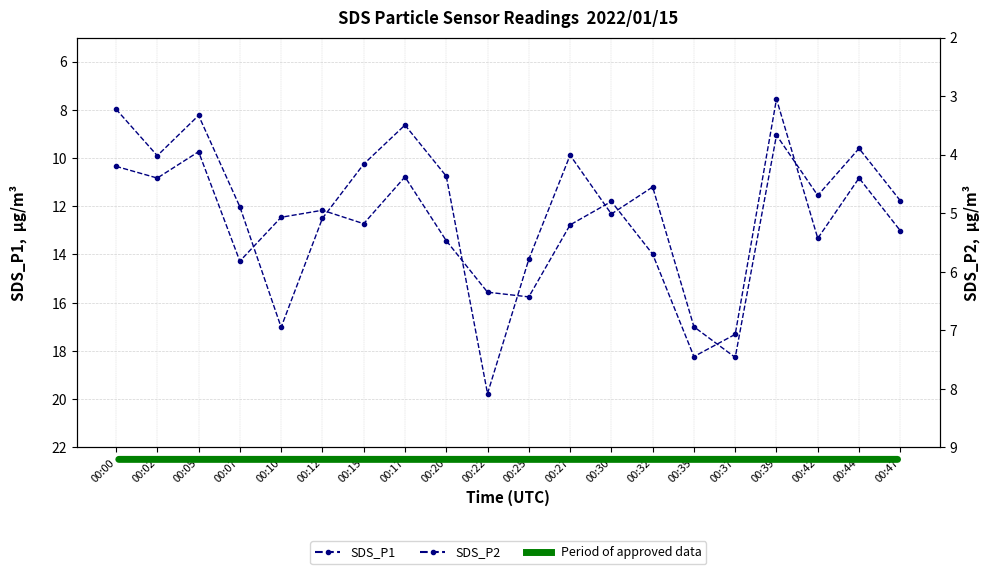

The SDS_P1 series shows 4.9 at 00:35. True or false?

False